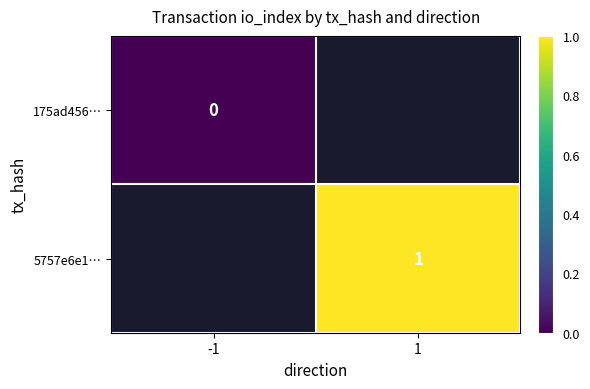

Is the value of 175ad456… at -1 greater than the value of 5757e6e1… at 1?

No